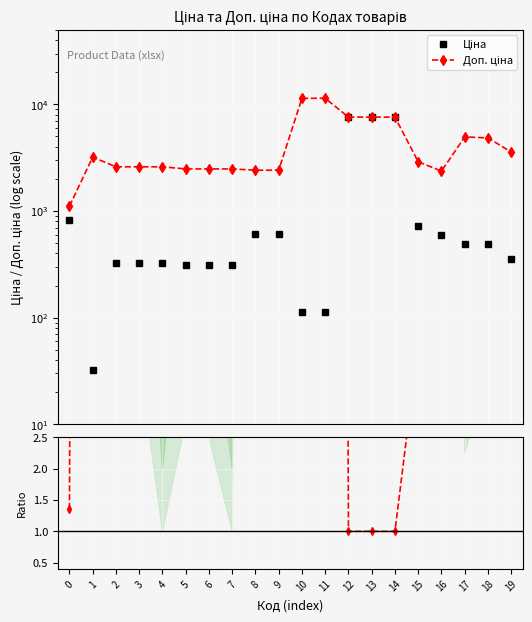

How many lines are shown in the chart?

3